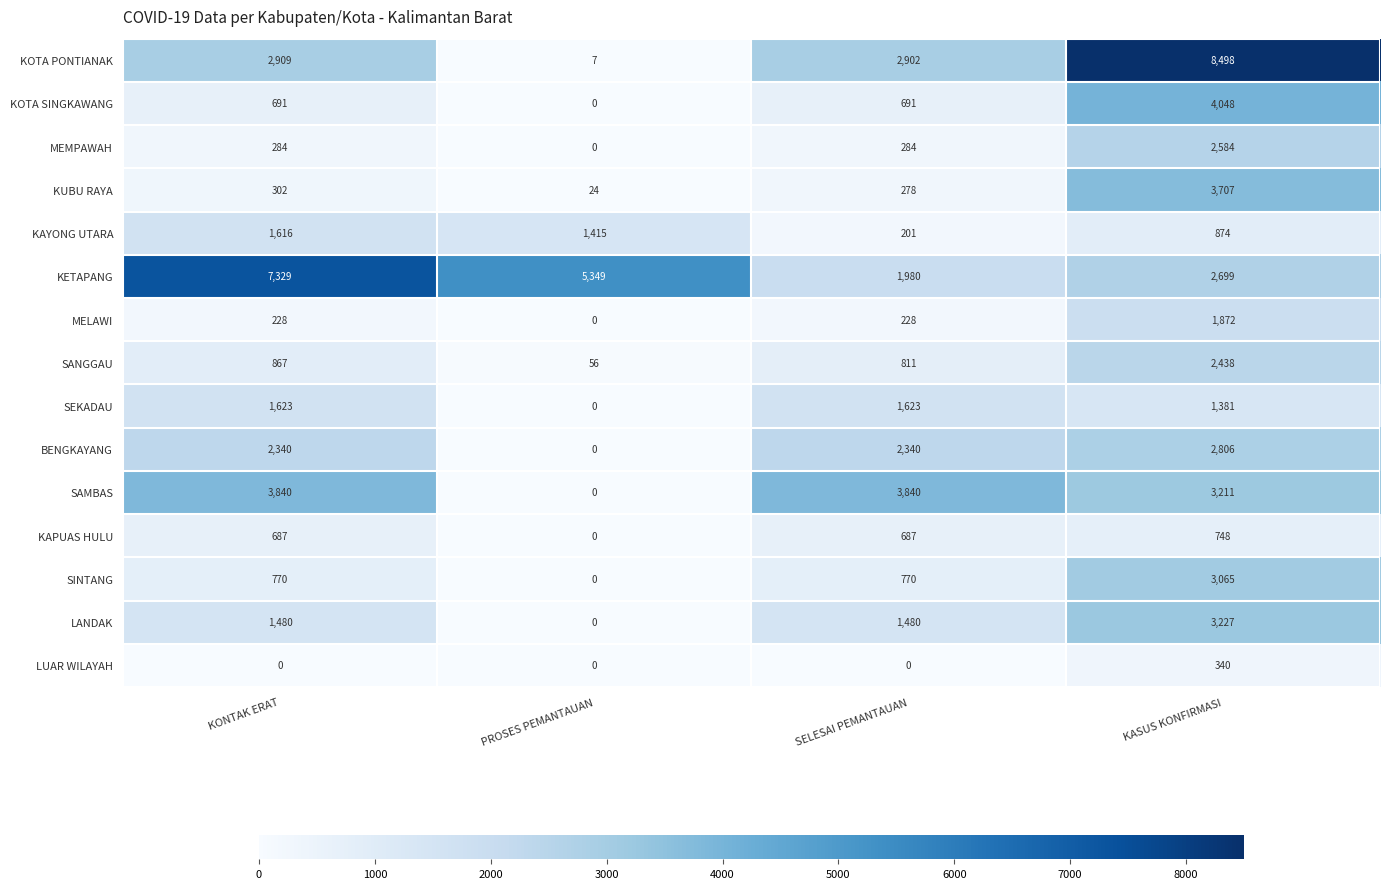

What is the greatest value displayed?

8498